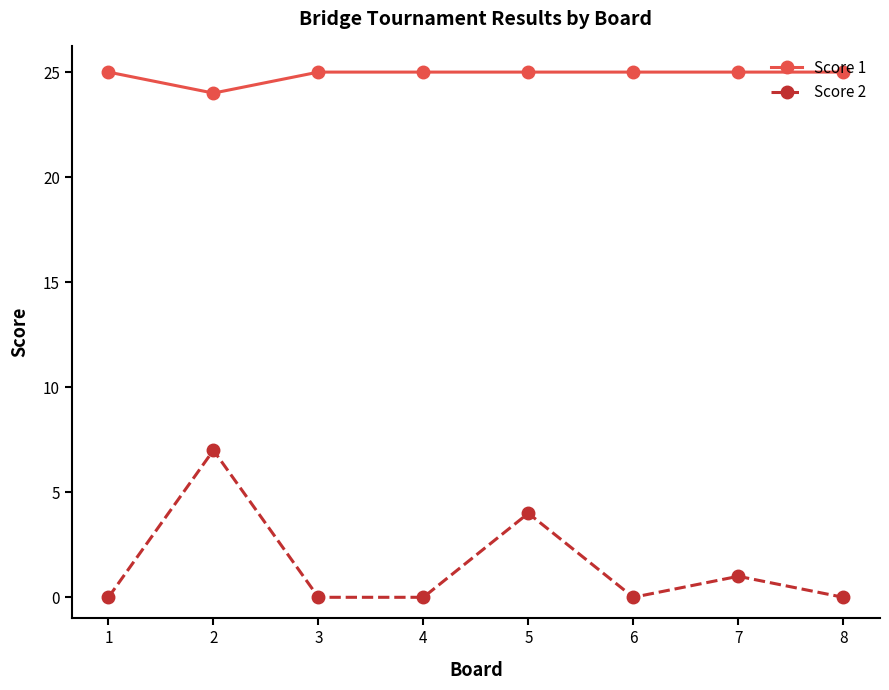

Reading left to right, what are all the values shown in this chart?

Score 1: 25	24	25	25	25	25	25	25
Score 2: 0	7	0	0	4	0	1	0